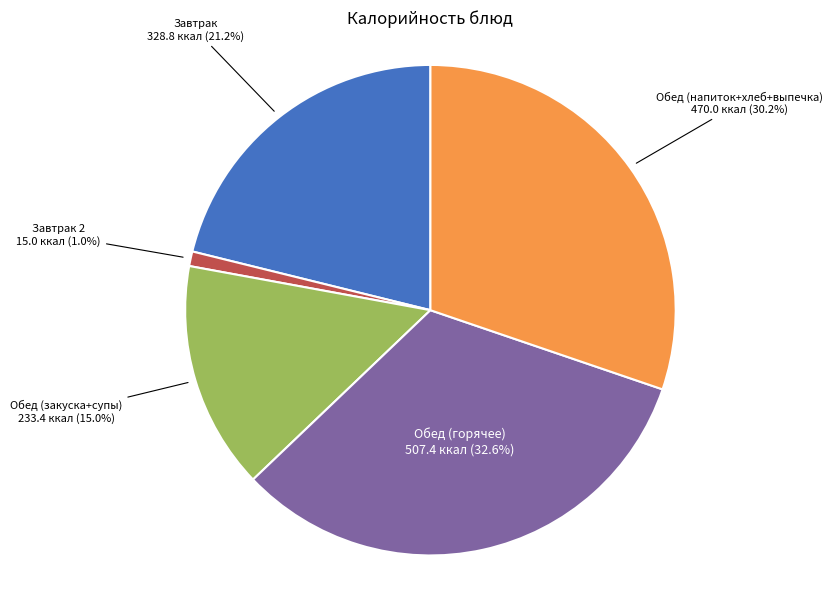

Count the number of slices in the pie.

5